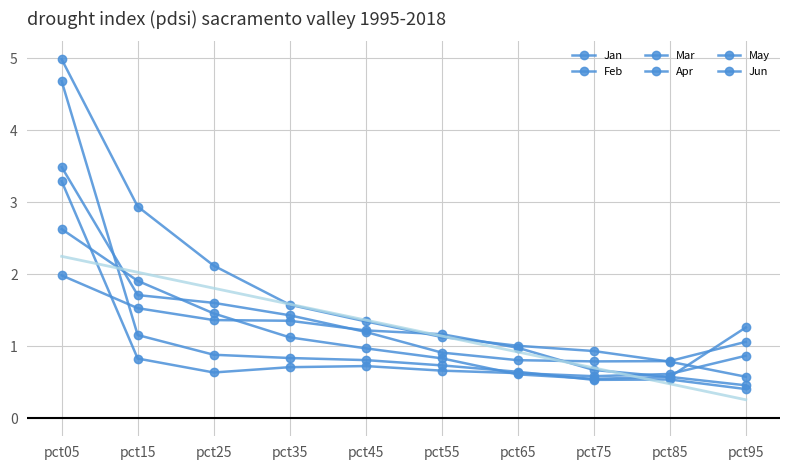

Which series has the largest total across all categories?

Feb